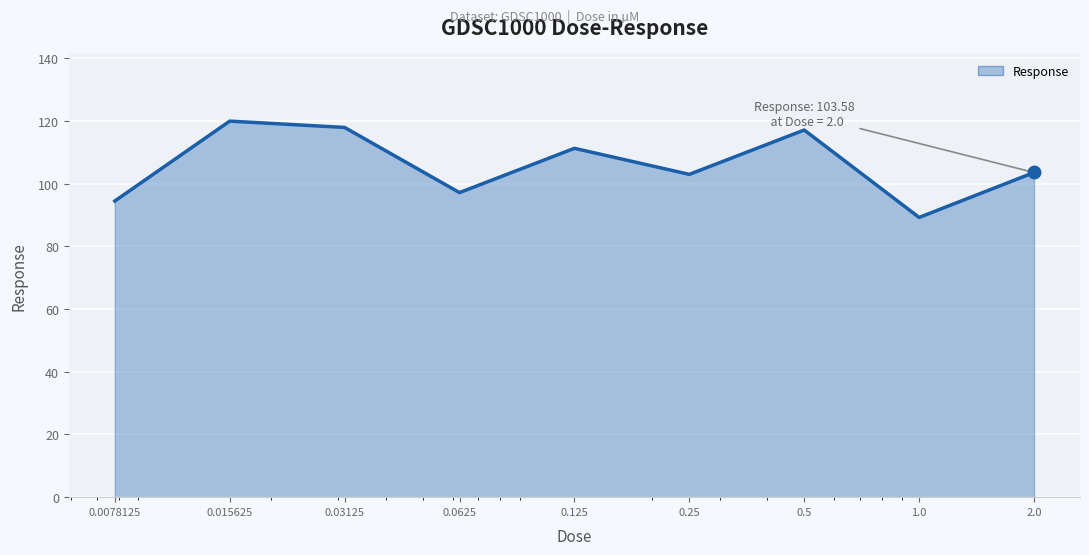

Which has a higher value, 0.03125 or 0.015625?

0.015625